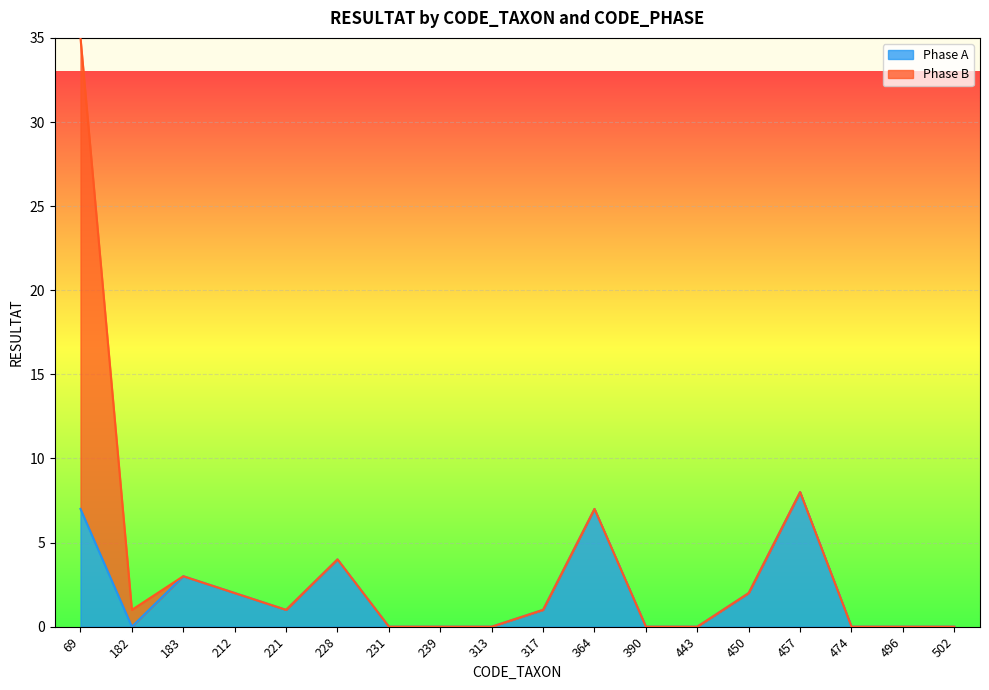

At which category does the data reach its first local peak?

183